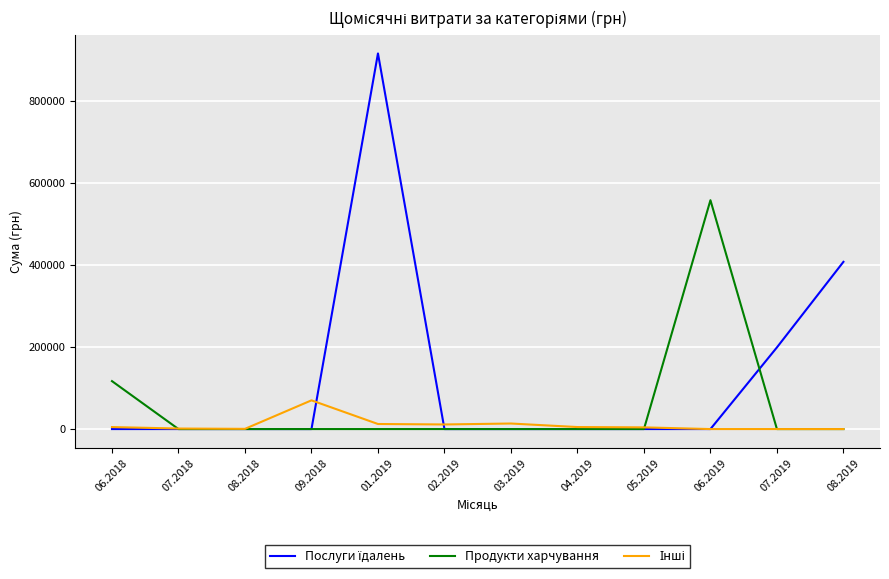

Which series changed the most between 02.2019 and 06.2019?

Продукти харчування